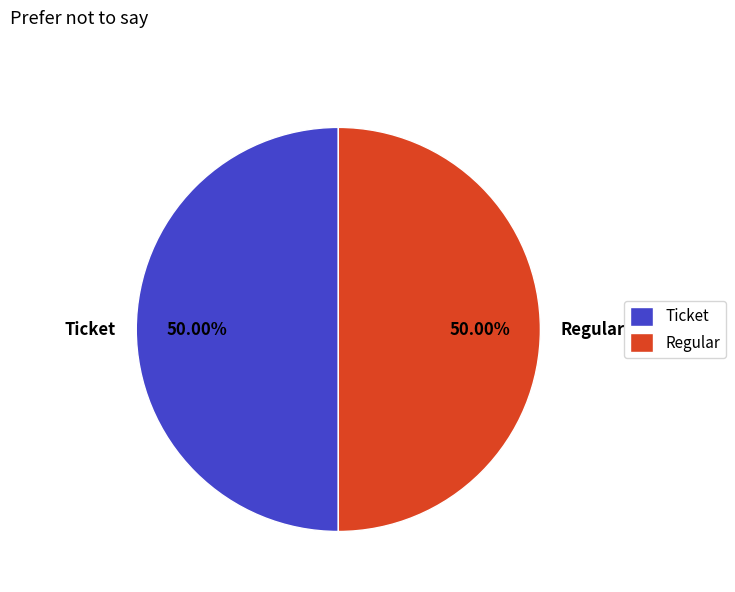

Is the sum of Ticket and Regular greater than half?

Yes